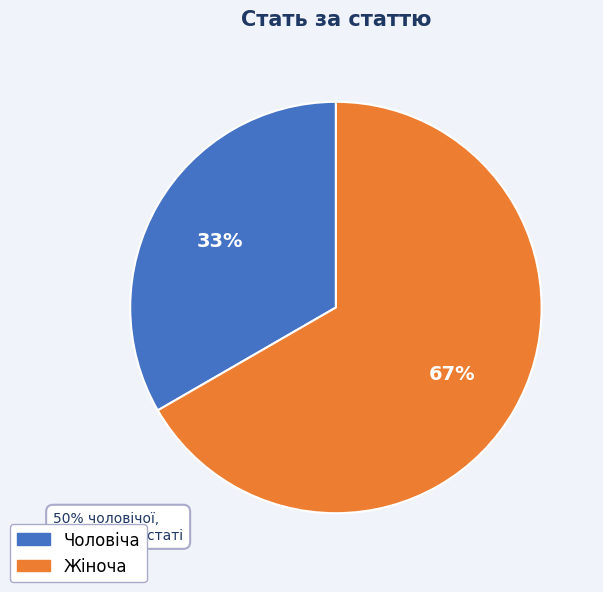

Which slice represents more than half of the pie?

Жіноча